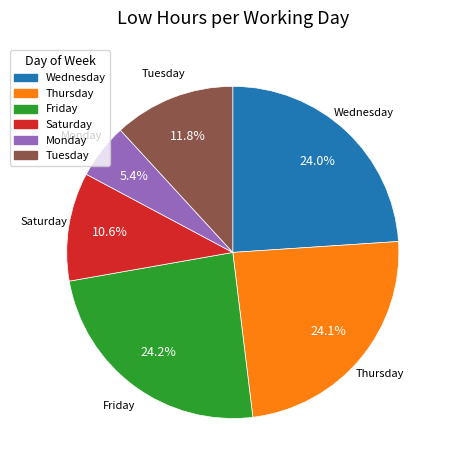

Count the number of slices in the pie.

6